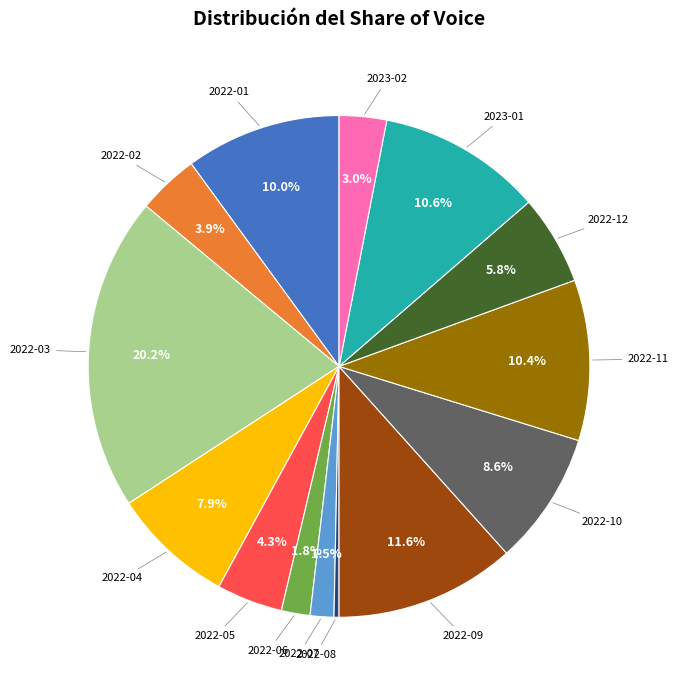

Does any single category account for the majority?

No